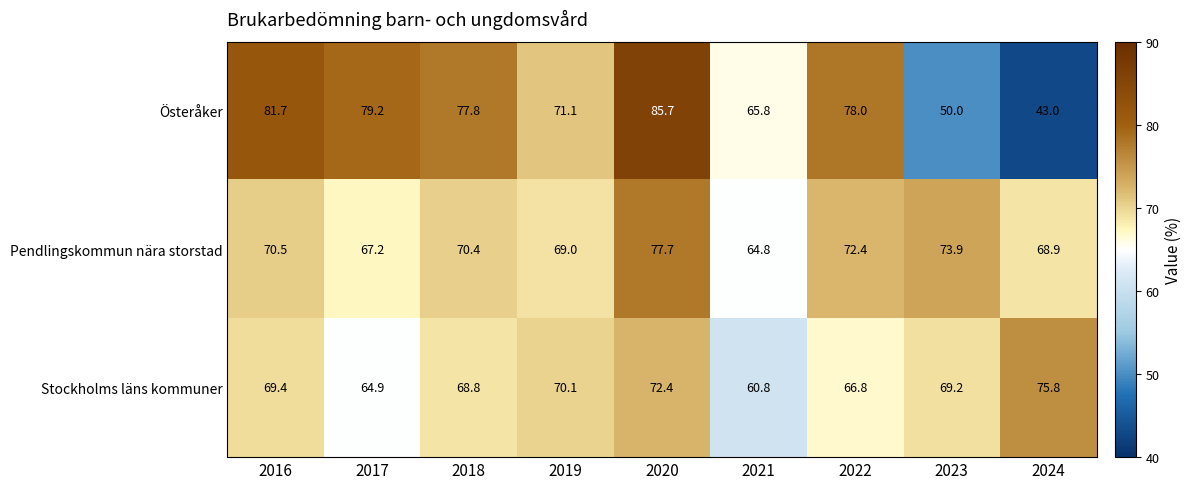

What is the average value of the Stockholms läns kommuner series?

68.7